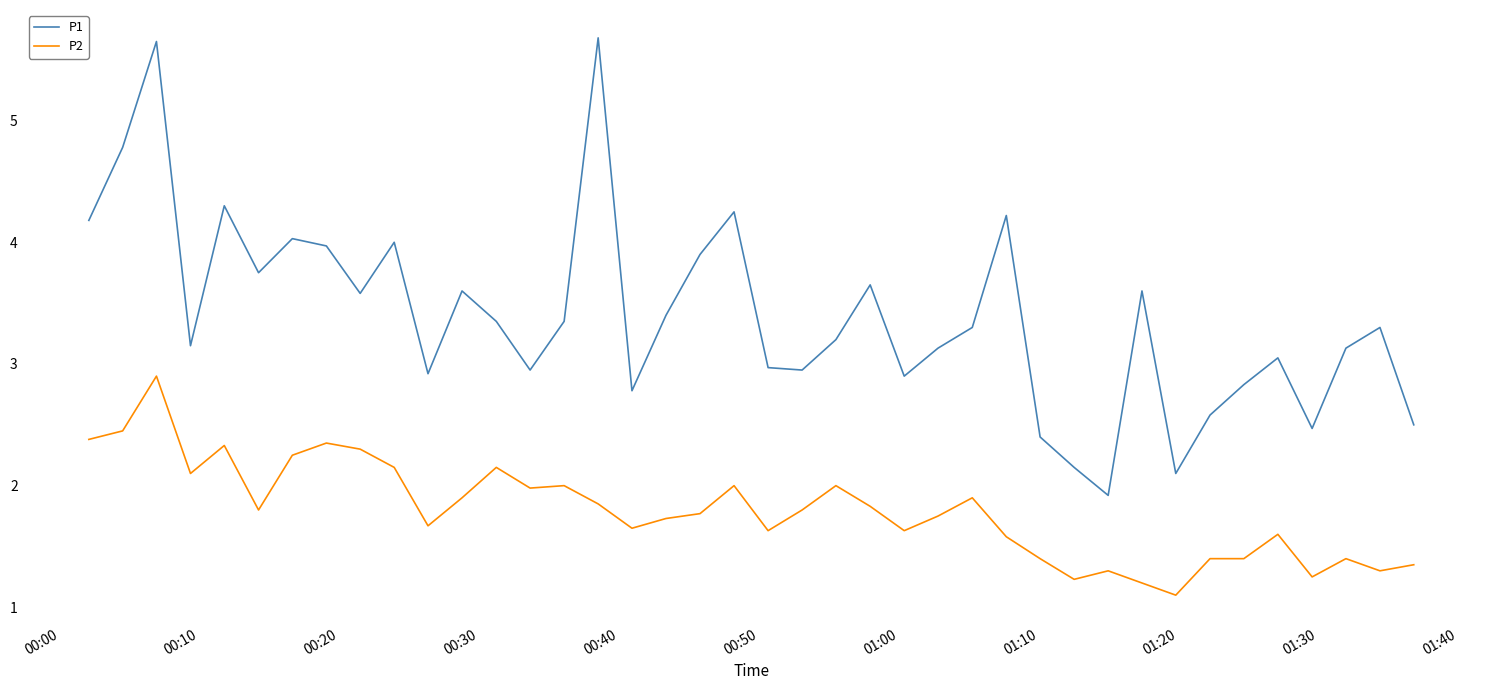

Rank the series by their maximum value, from lowest to highest.

P2, P1